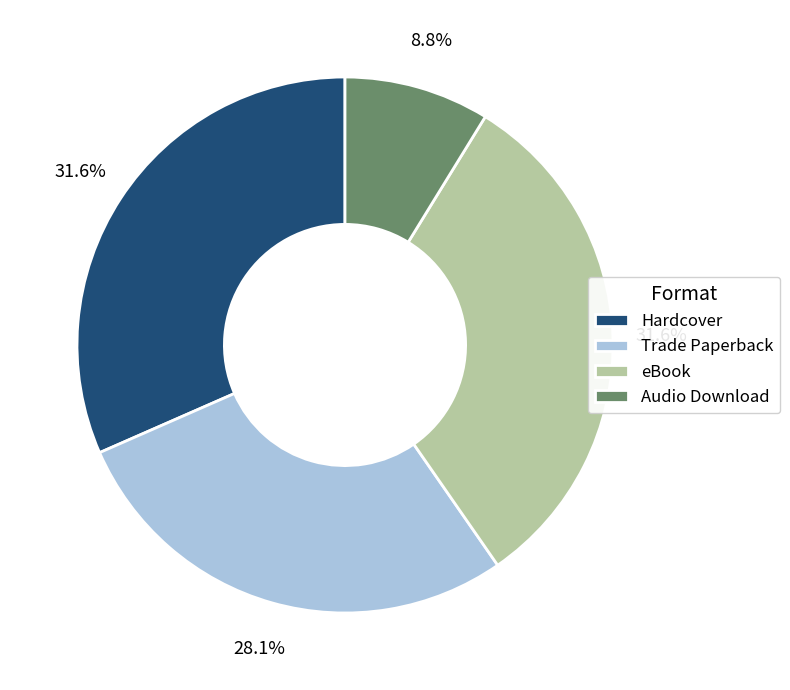

Which has a higher value, Trade Paperback or Audio Download?

Trade Paperback